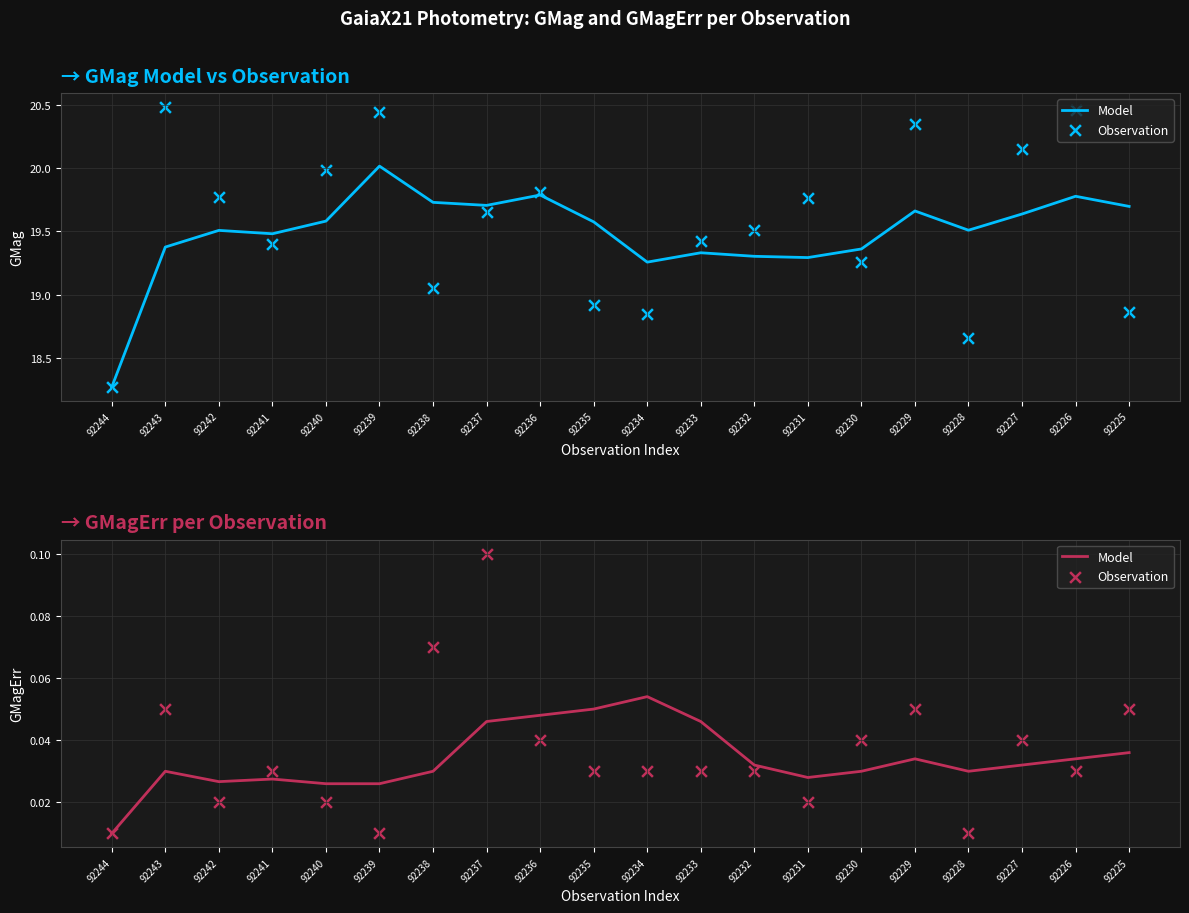

At how many categories does at least one series exceed 0?

20